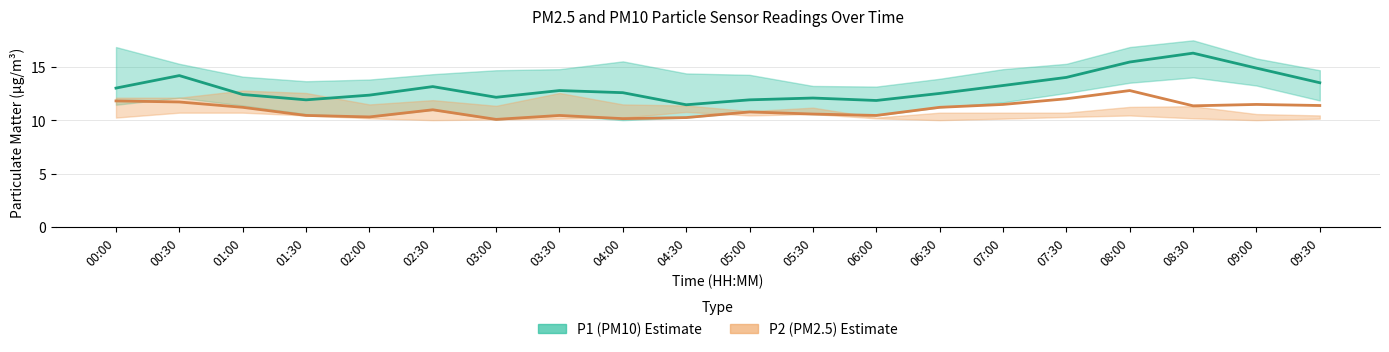

What is the sum of all P1_lower values?

227.9